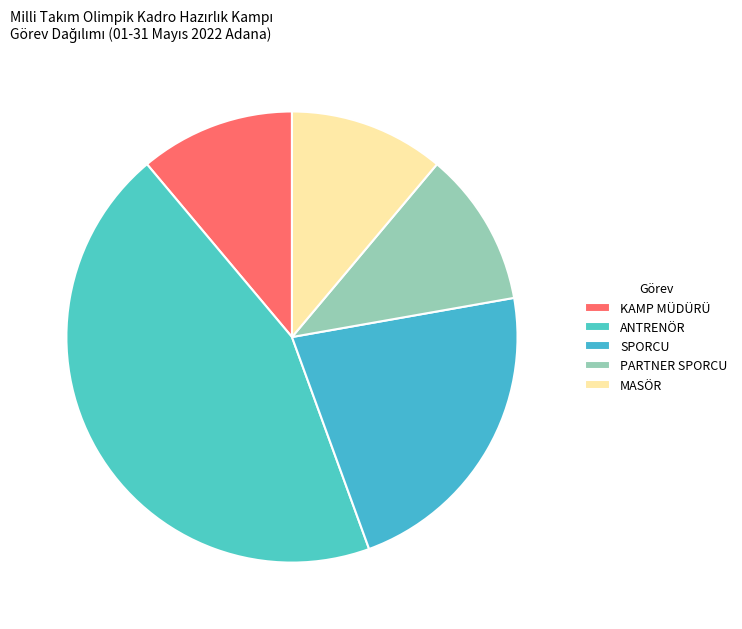

Count the number of slices in the pie.

5